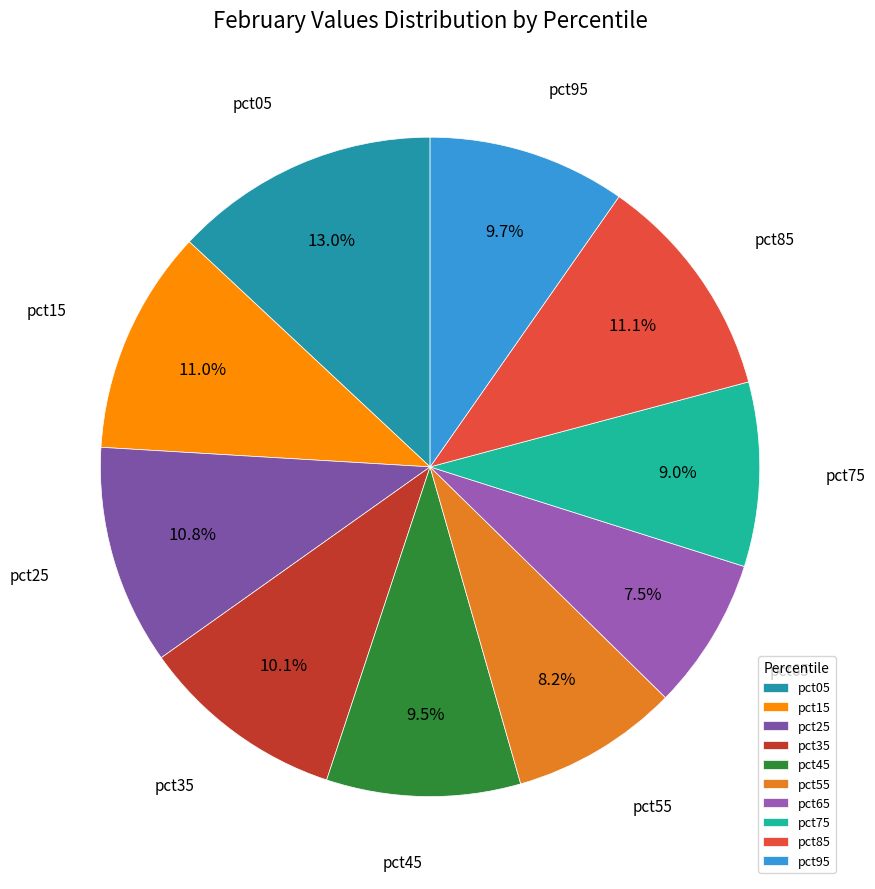

Count the number of slices in the pie.

10